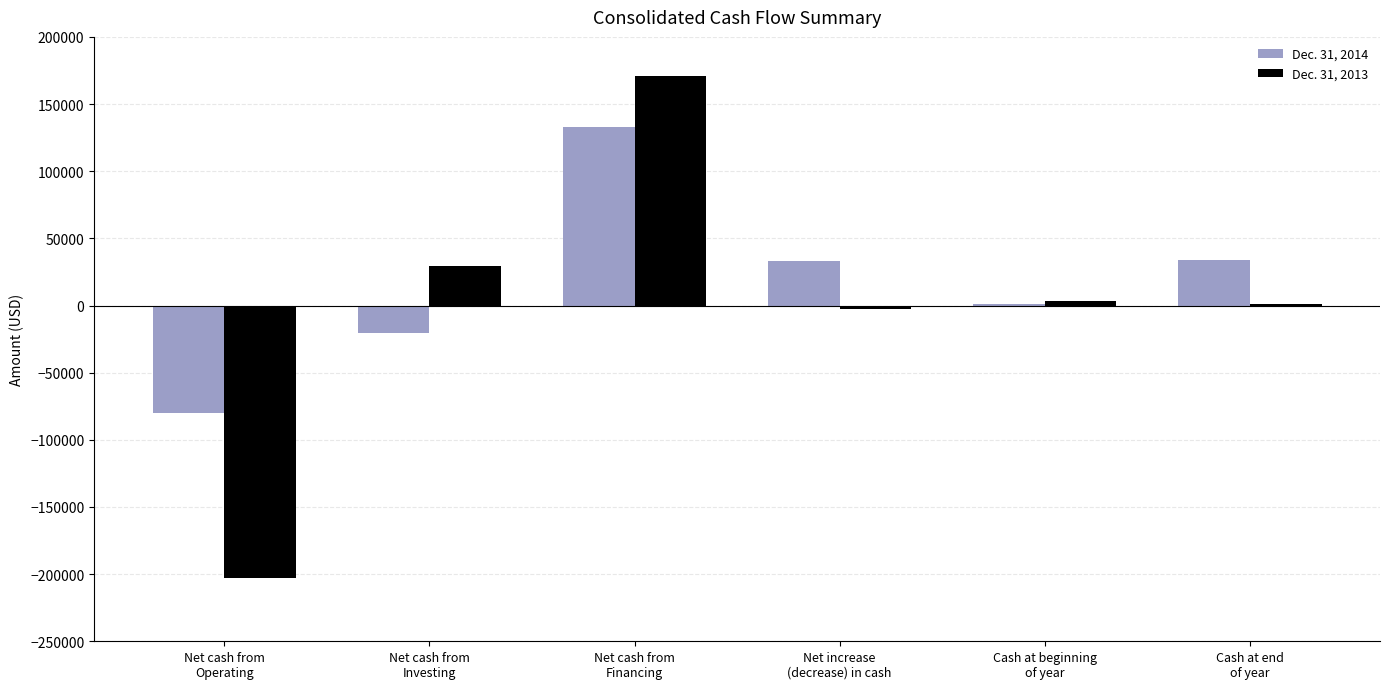

Where does the Dec. 31, 2013 series first go above 3445?

Net cash from
Investing